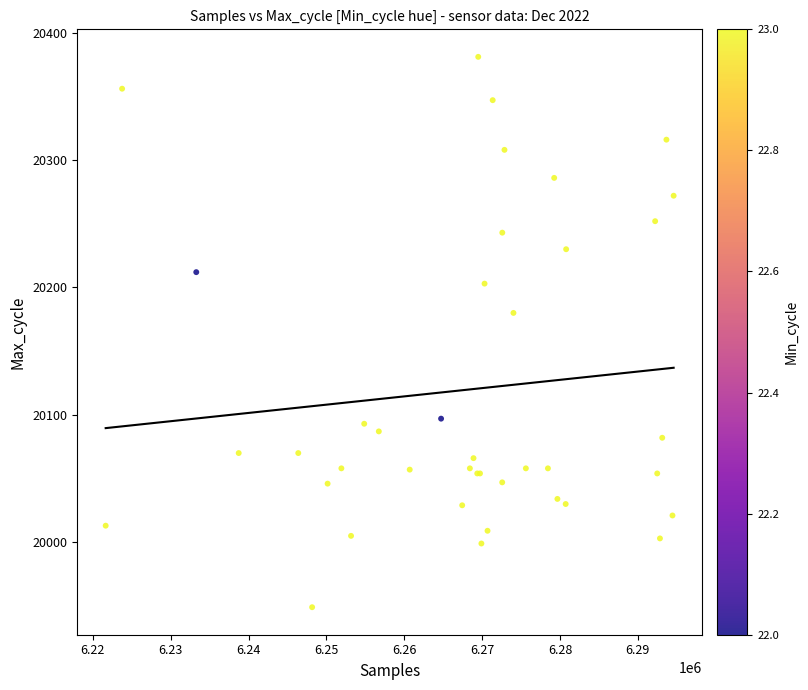

What Y value in the scatter plot is closest to 20165?

20180